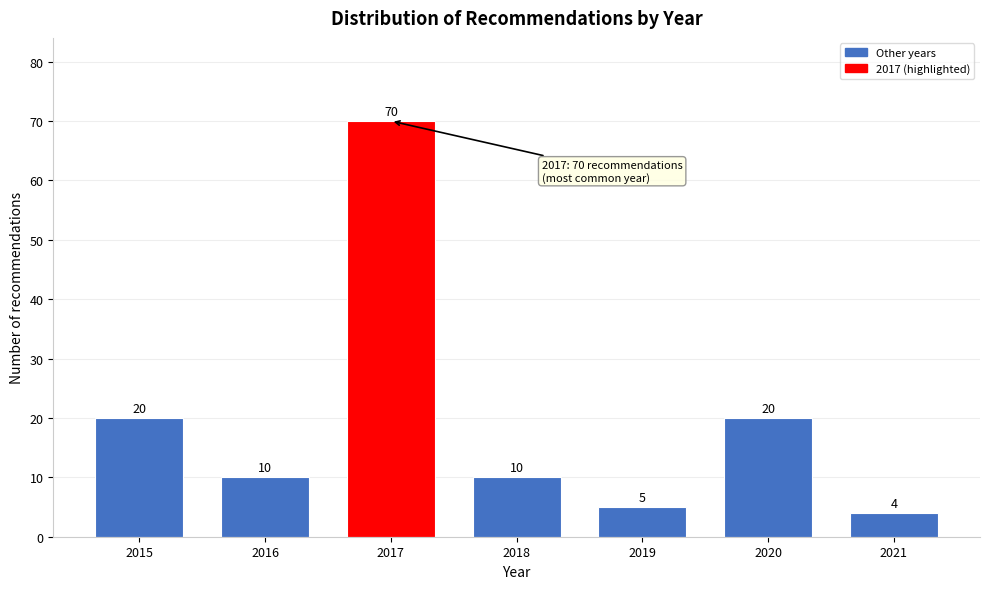

Reading left to right, transcribe all the data shown in this chart.

2015=20	2016=10	2017=70	2018=10	2019=5	2020=20	2021=4